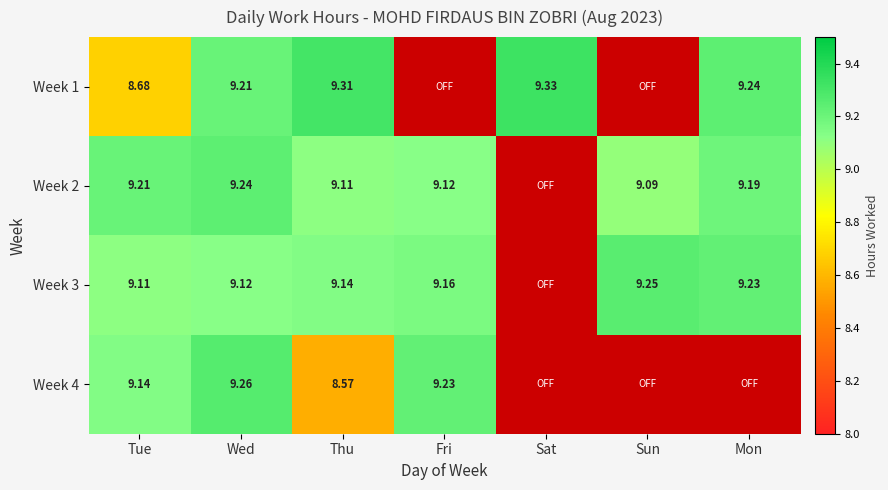

Is the value of Week 2 at Tue greater than the value of Week 4 at Thu?

Yes